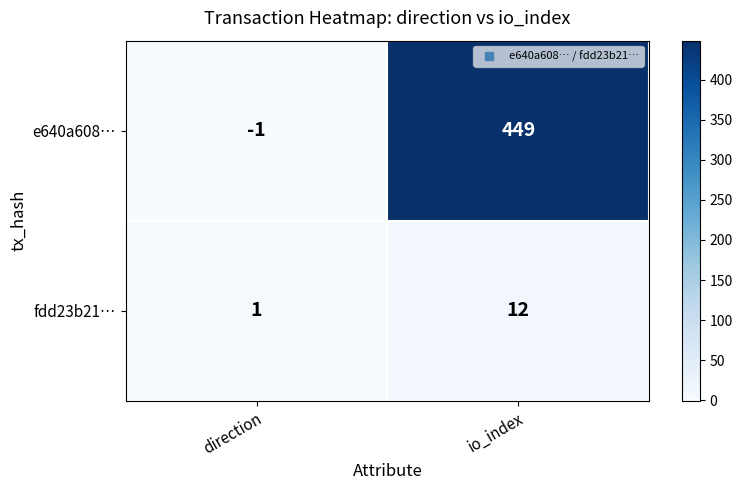

Is it true that e640a608… equals -2 at direction?

False